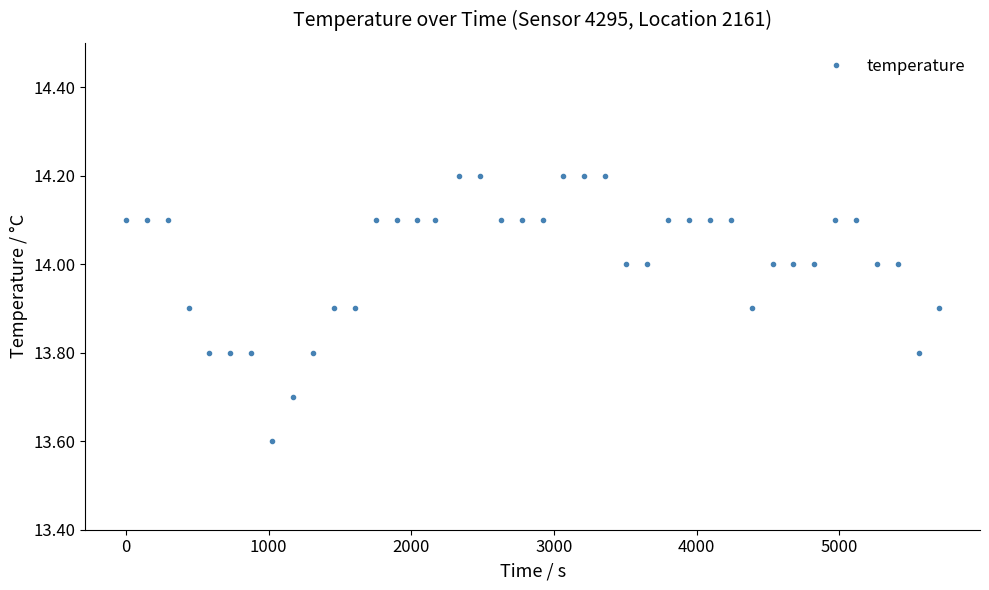

What is the difference between the maximum and second lowest values?

0.5